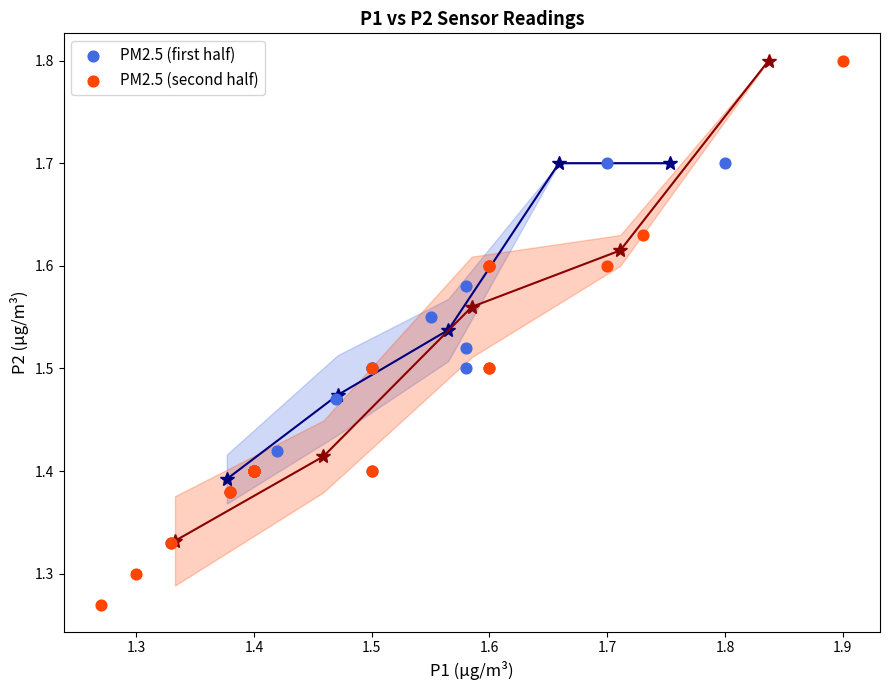

What are all the series names shown in the legend?

PM2.5 (first half), PM2.5 (second half)